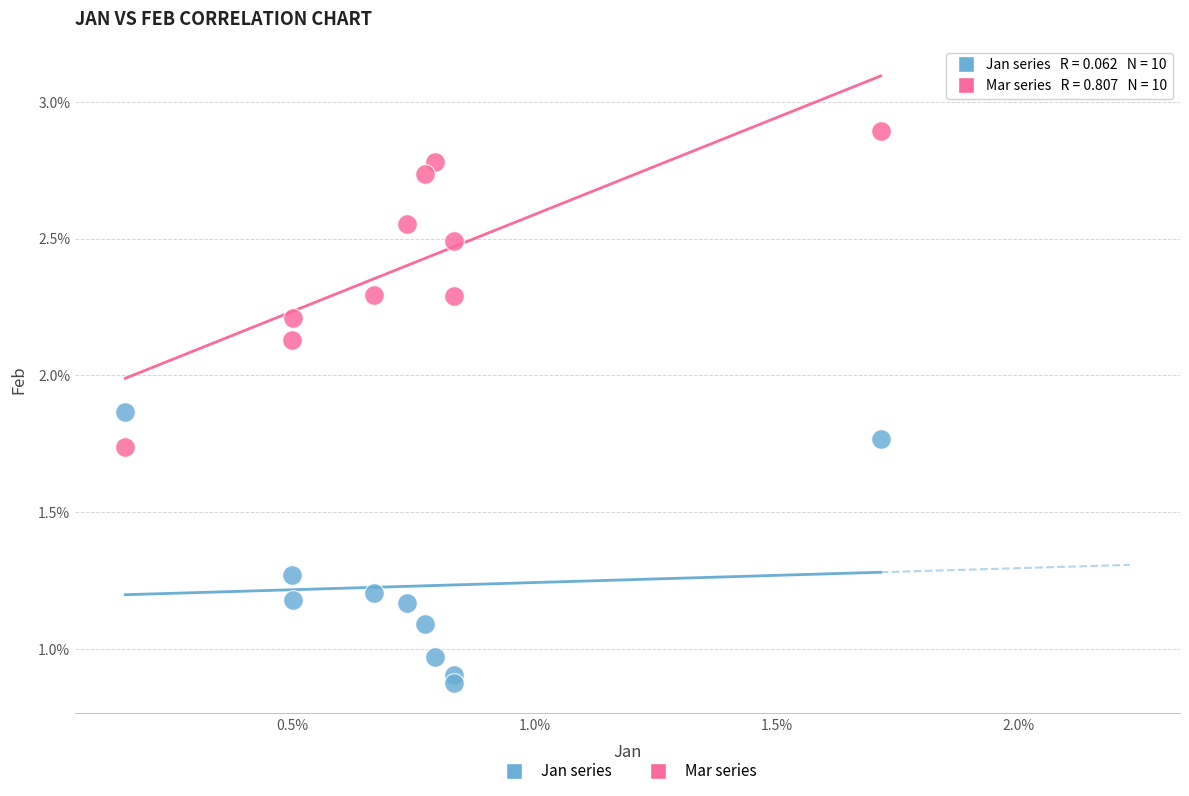

Which series has the widest spread of Y values?

Mar series